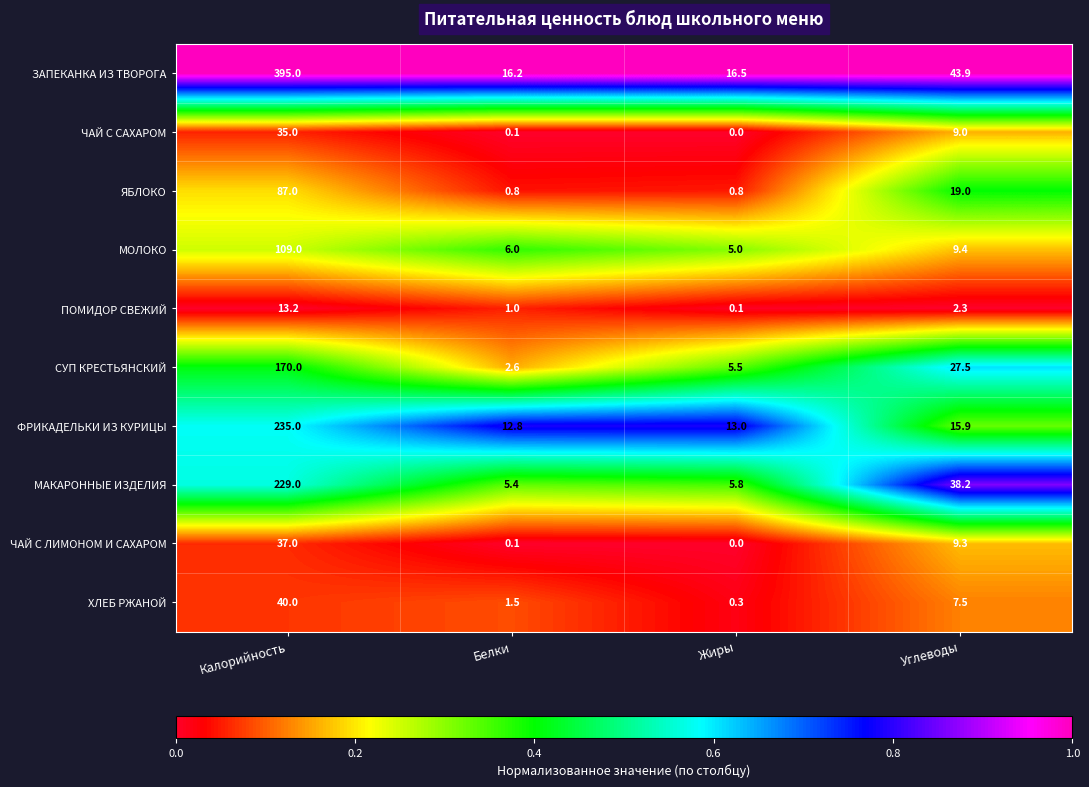

Which series has the largest total across all categories?

ЗАПЕКАНКА ИЗ ТВОРОГА